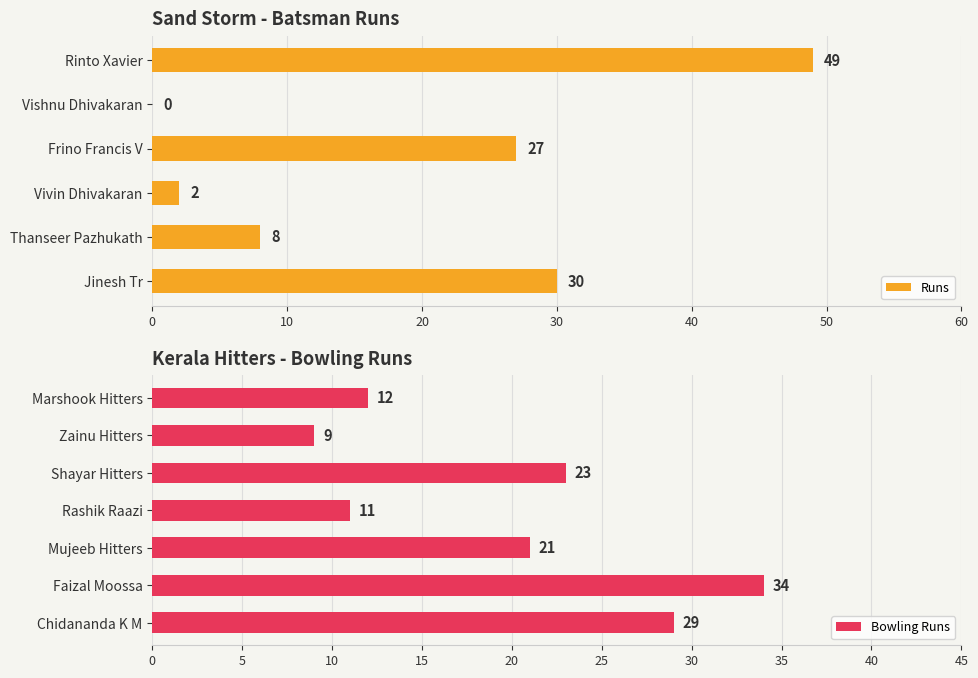

What is the maximum value shown in the chart?

49